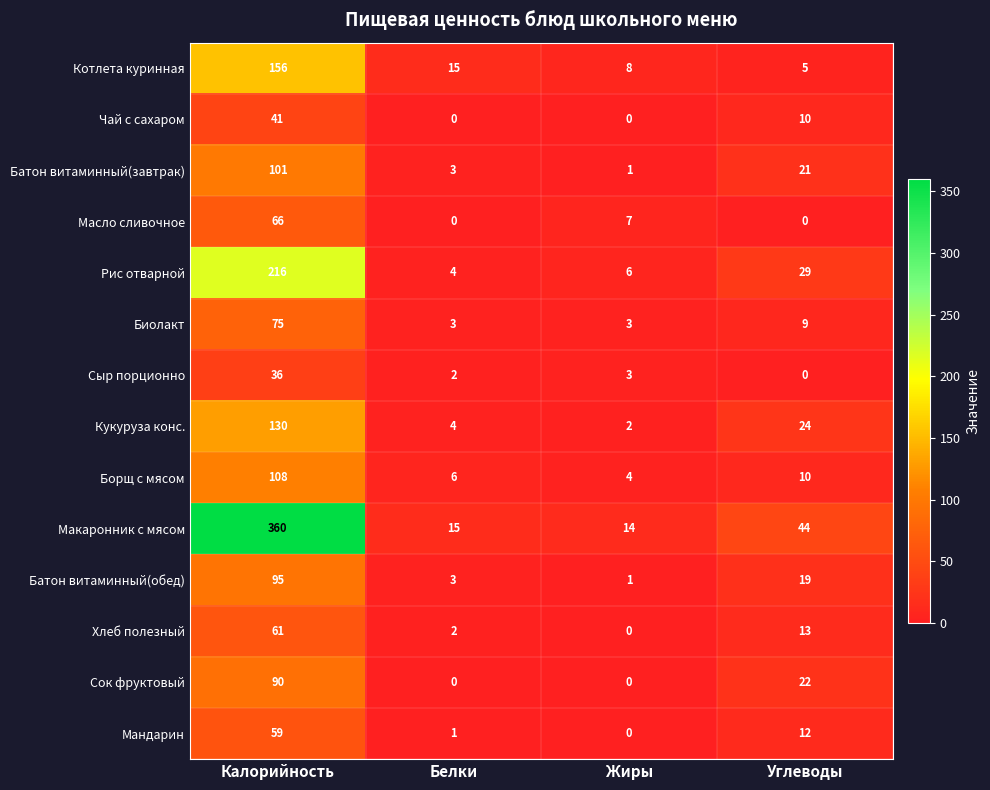

What is the difference between the maximum and minimum values in the Кукуруза конс. series?

128